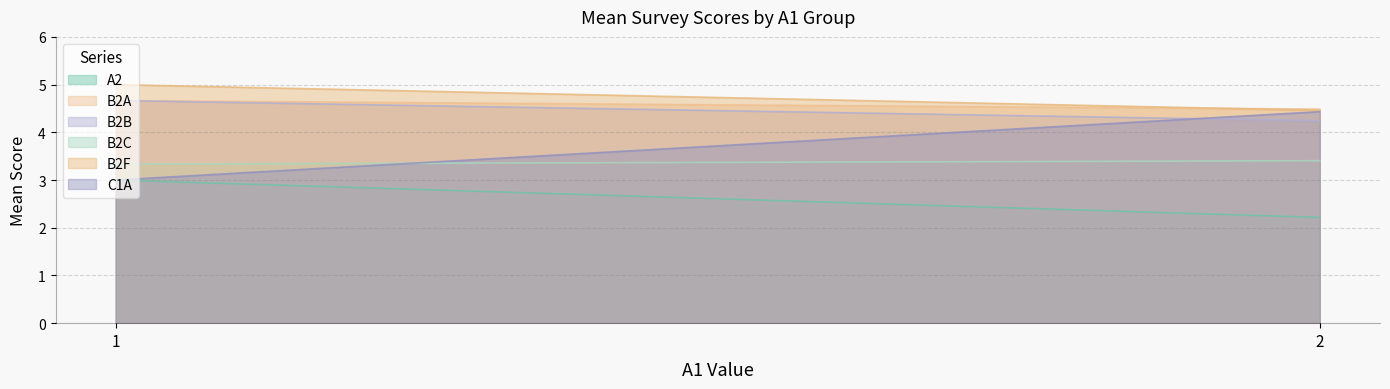

Between 1 and 2, which series saw the biggest shift?

C1A